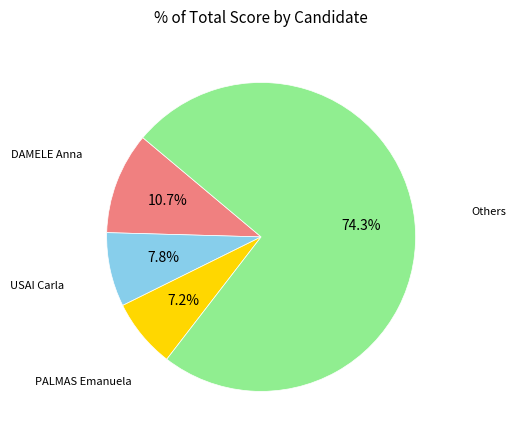

How many slices are in this pie chart?

4